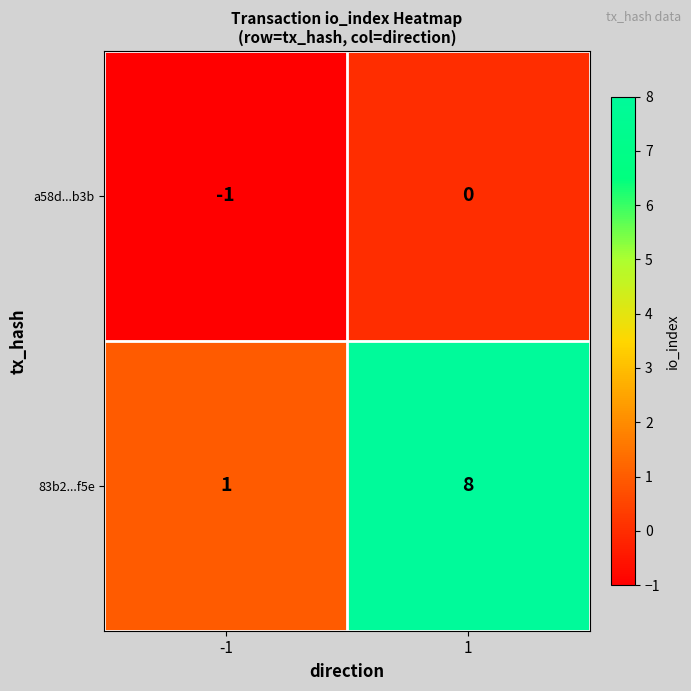

At which category does the chart reach its peak across all series?

1